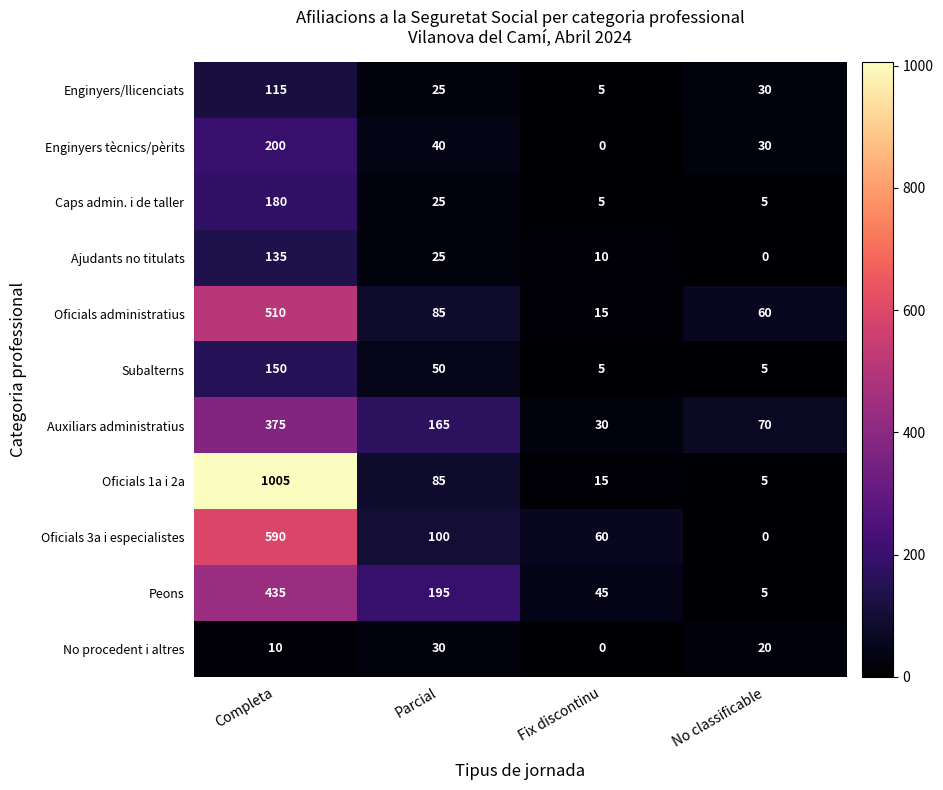

True or false: Oficials 3a i especialistes has a value of 100 at Parcial.

True